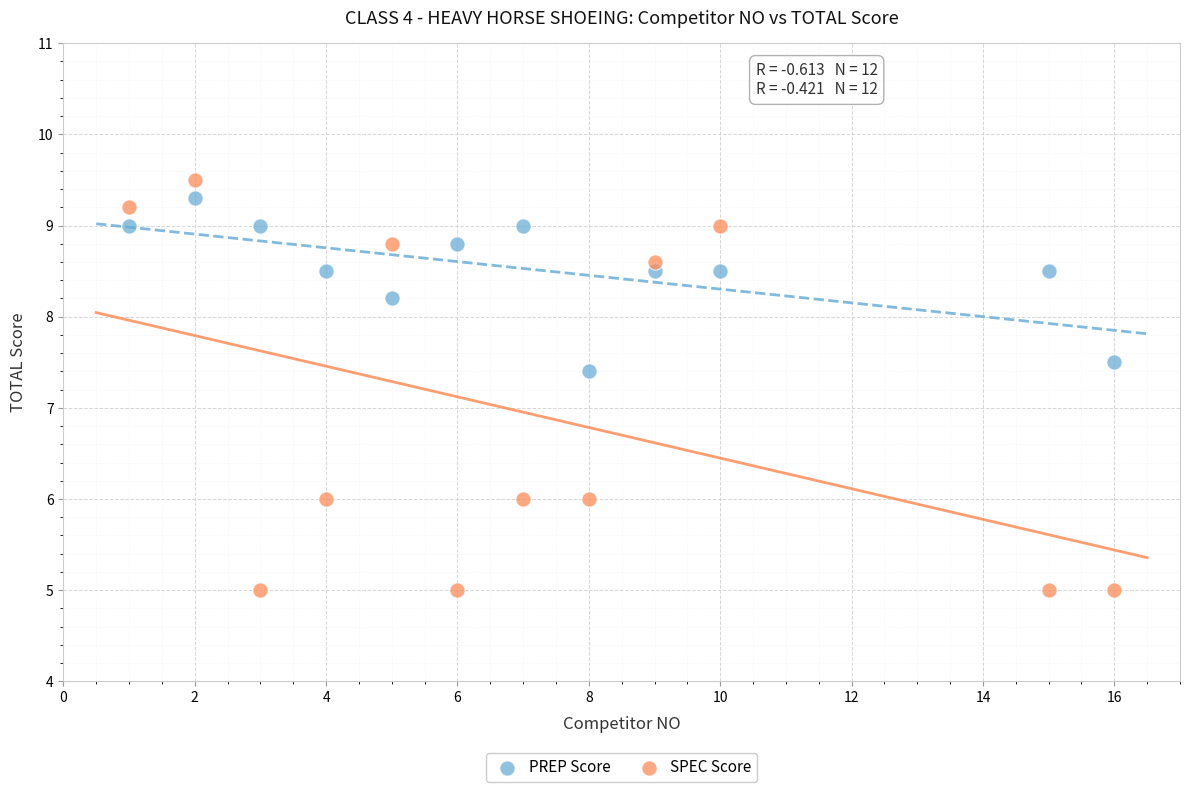

Which series has the widest spread of Y values?

SPEC Score